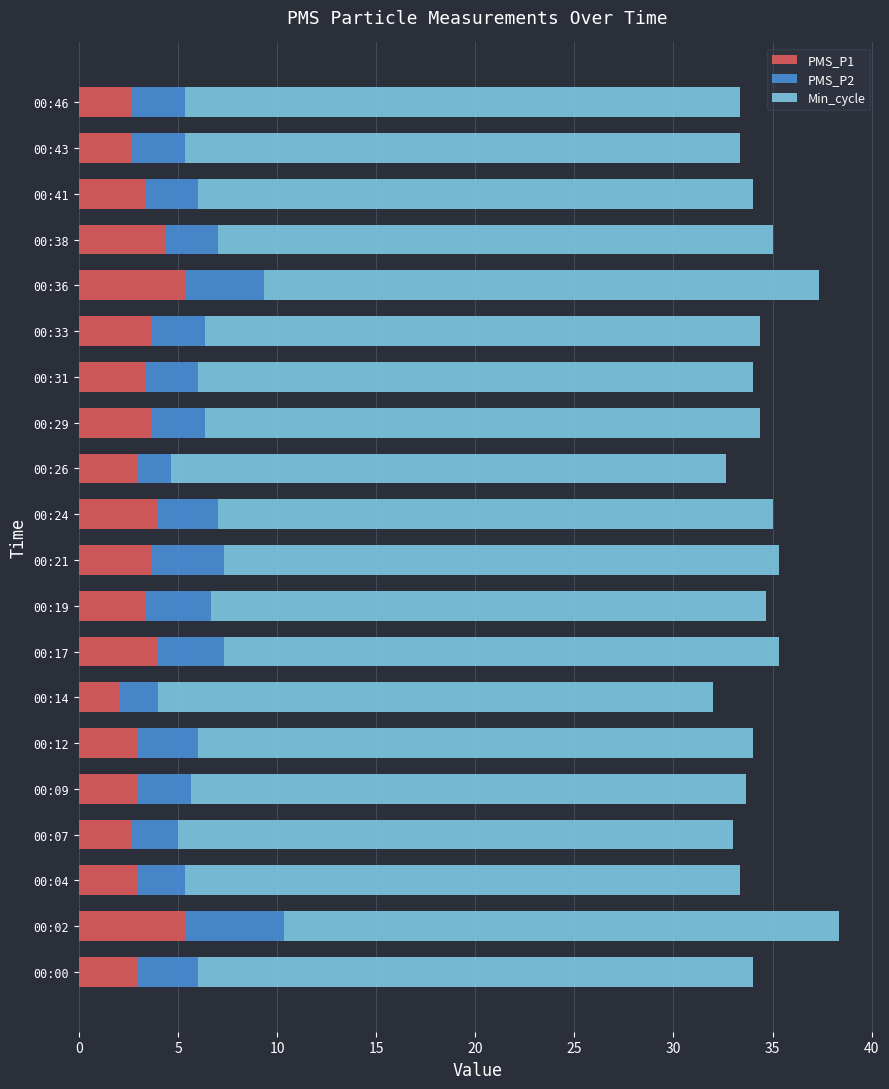

What is the sum of the PMS_P1 values at 00:21 and 00:19?

7.0